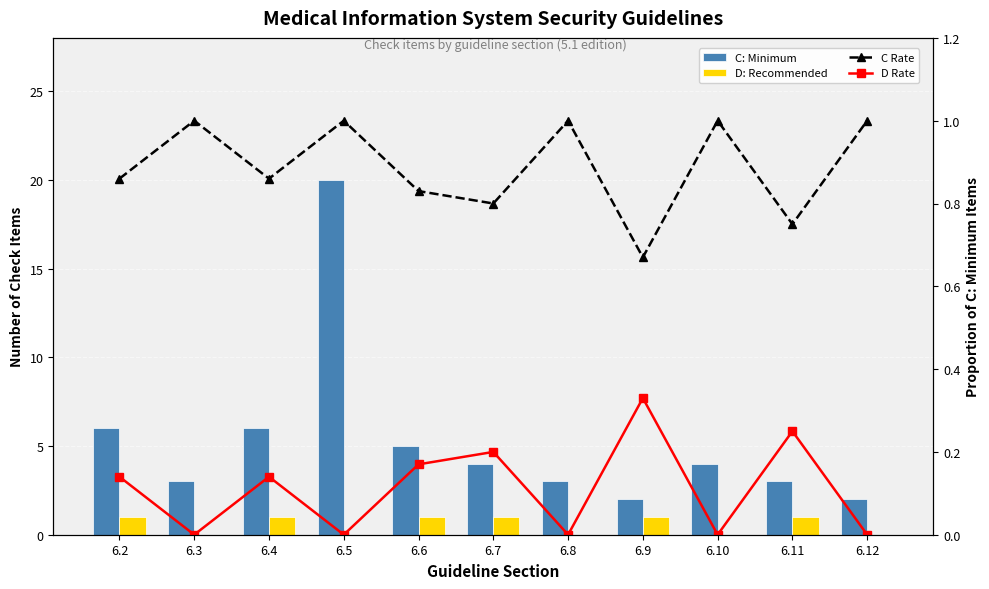

What is the total value across all series at 6.7?

6.0